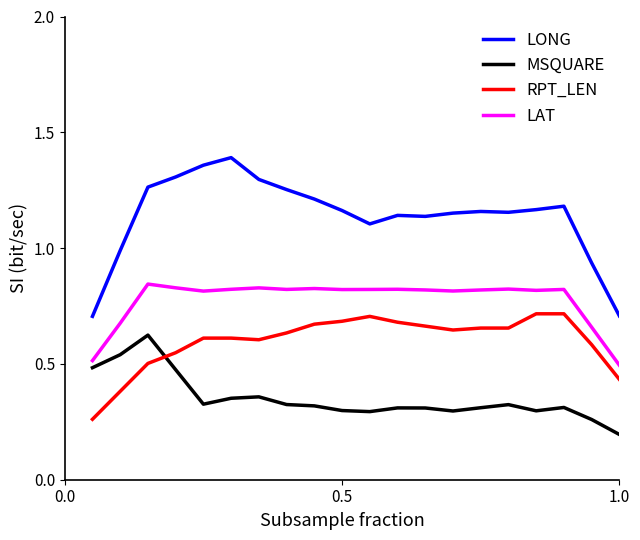

Which series has the largest range (max minus min)?

LONG